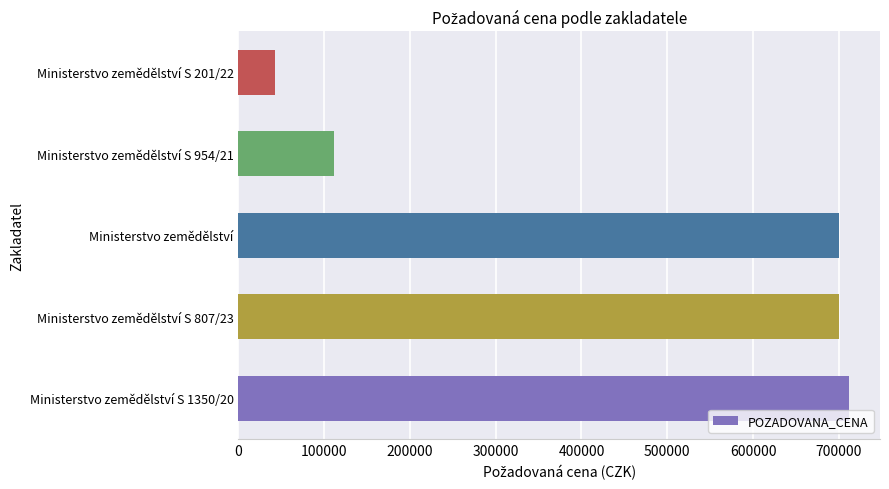

Is it true that the value at Ministerstvo zemědělství S 1350/20 is 712430?

True